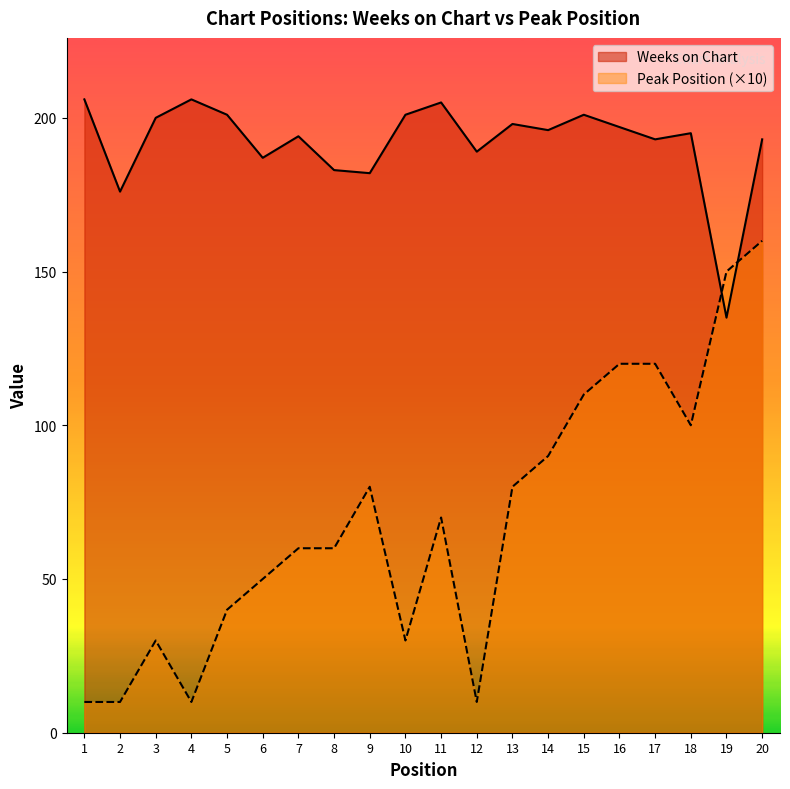

The value of Peak Position at 9 is 80. True or false?

True